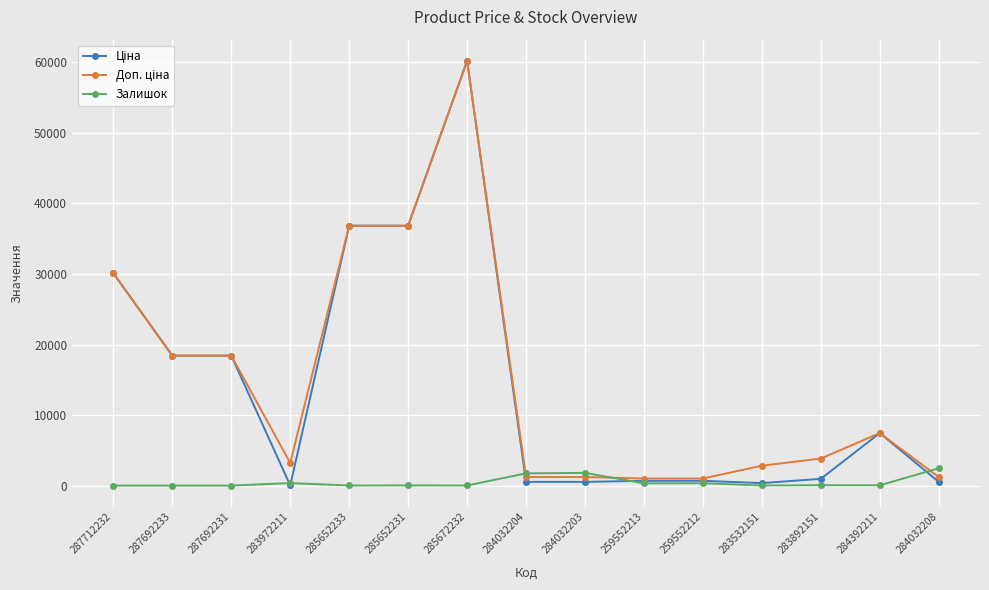

At which category is the sum across all series the highest?

285672232